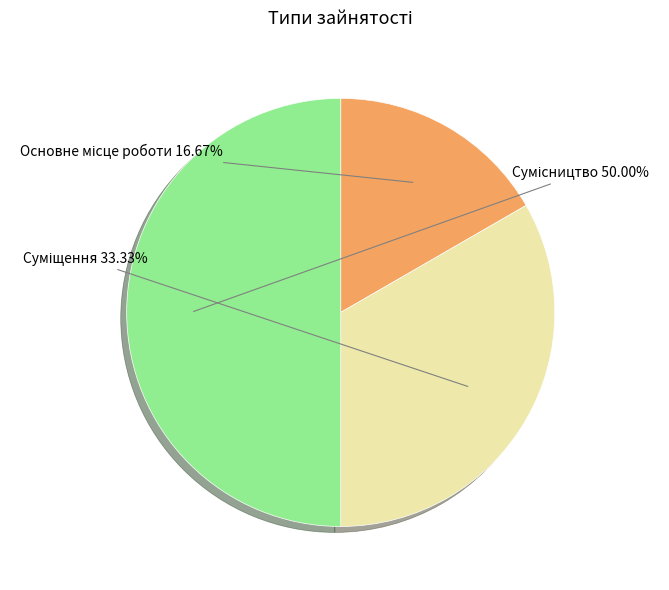

How many slices are in this pie chart?

3